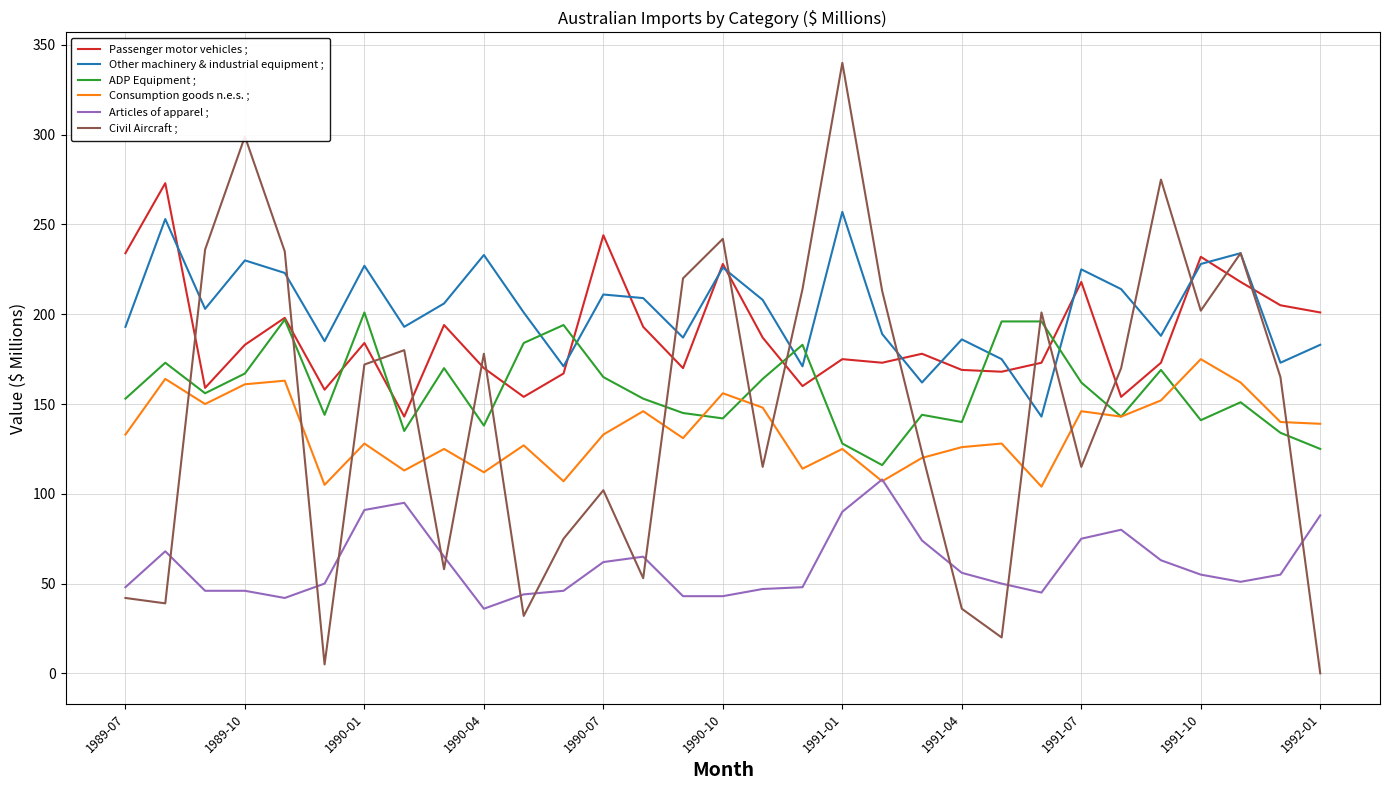

List the series in order of their peak value, lowest first.

Articles of apparel ;, Consumption goods n.e.s. ;, ADP Equipment ;, Other machinery & industrial equipment ;, Passenger motor vehicles ;, Civil Aircraft ;